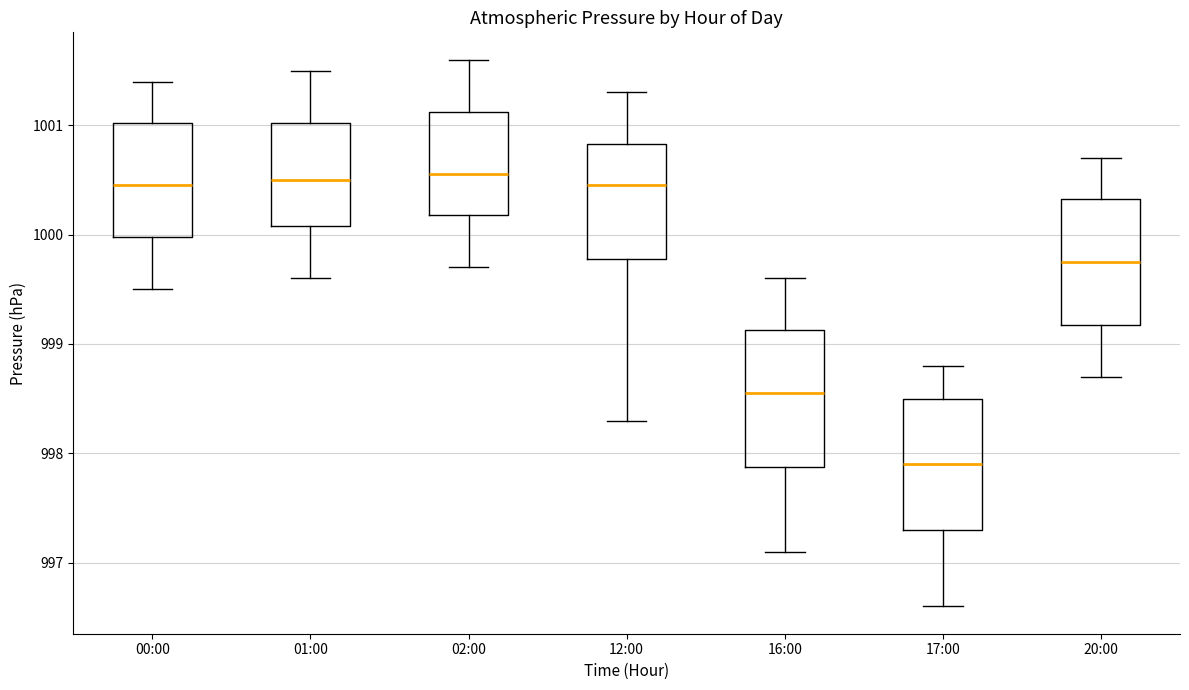

Where does the lower whisker of the box for 12:00 end on the y-axis? The values are not printed on the chart, so give them approximately, as read against the axis.

998.3